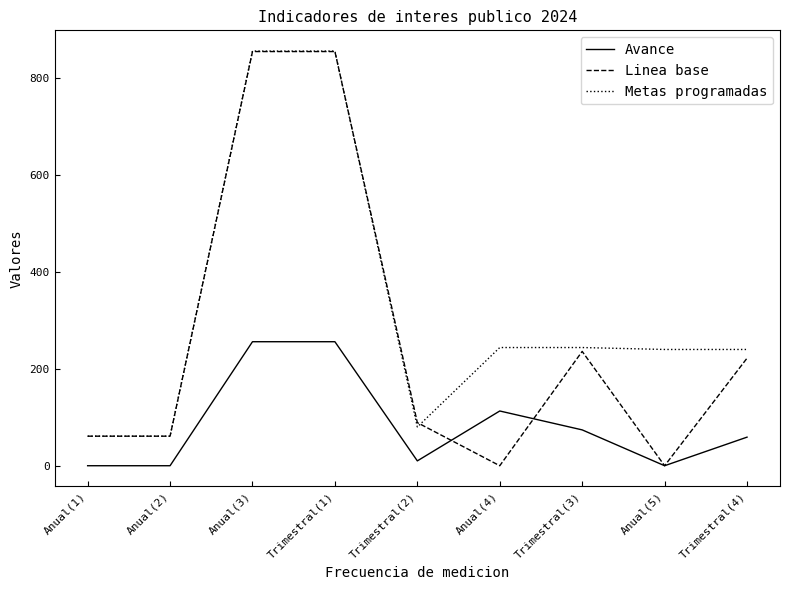

What is the maximum value for Metas programadas?

856